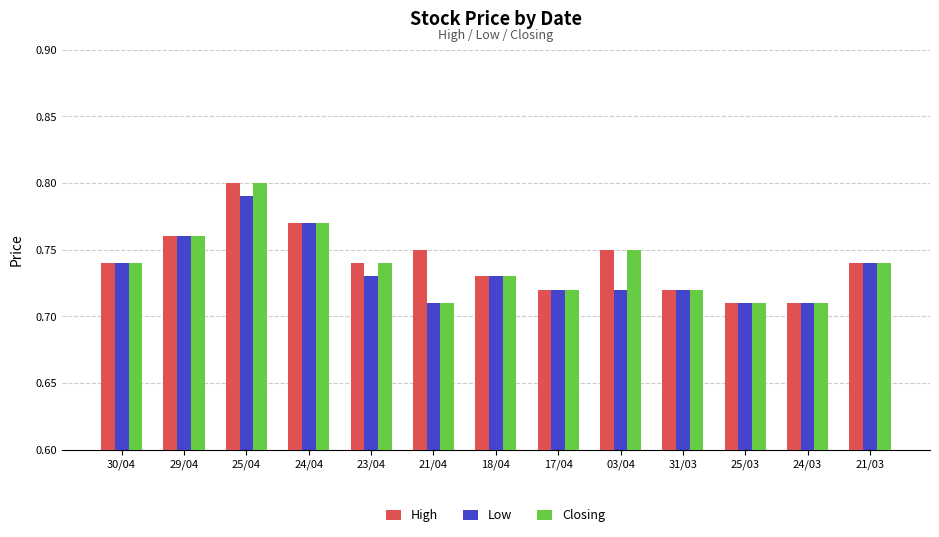

How many groups of bars are there?

13